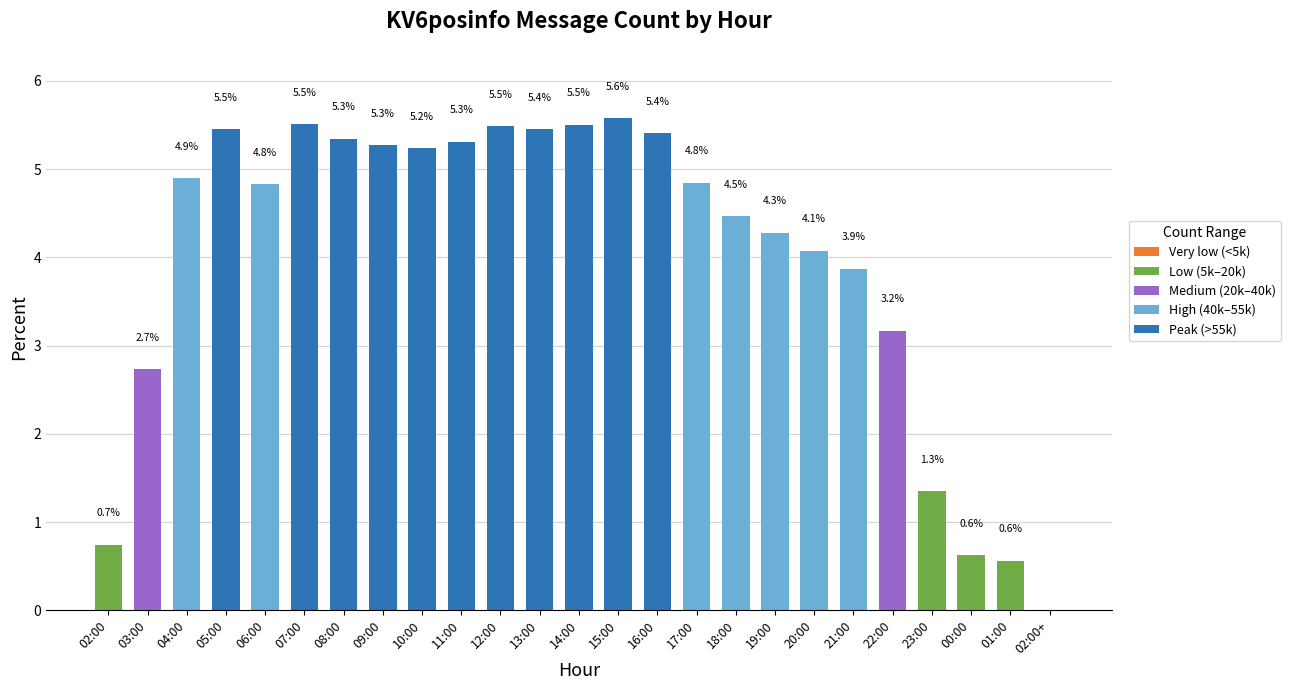

What is the sum of the values at 07:00 and 19:00?

9.8